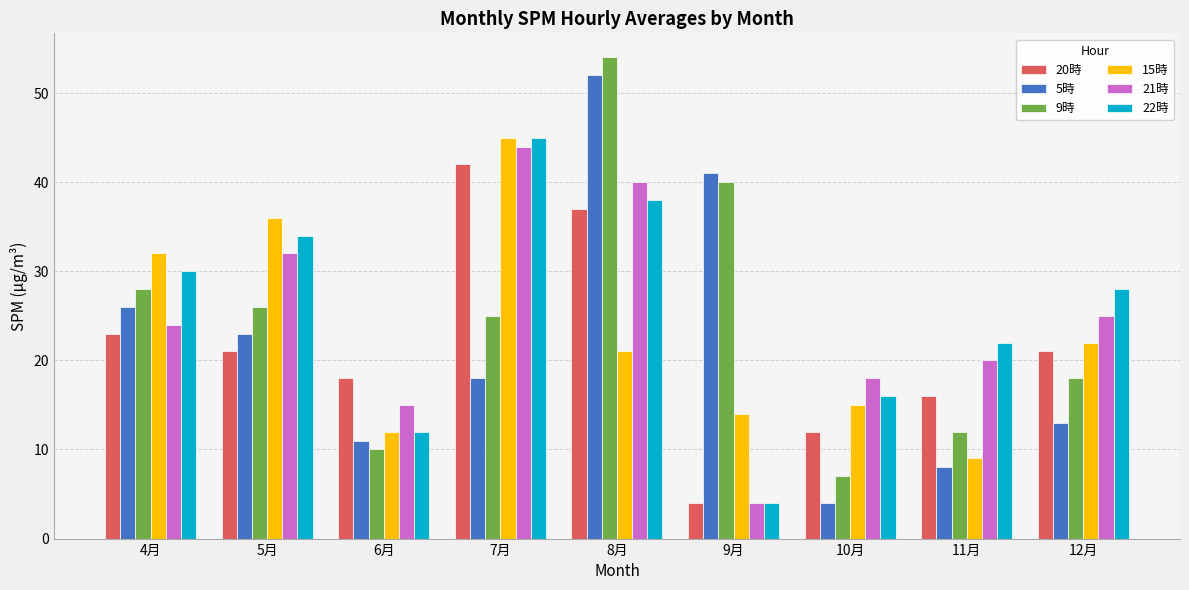

Where does the 5時 series first go above 18?

4月